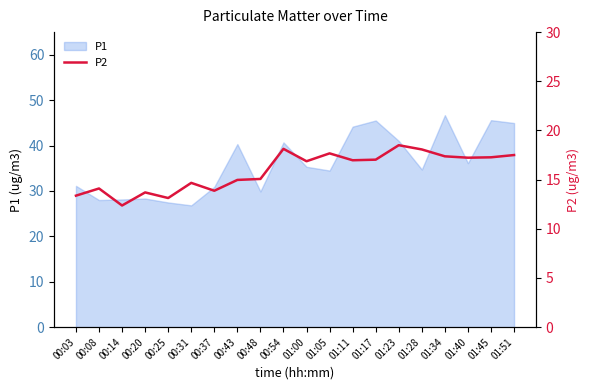

Is it true that P1 equals 30.9 at 00:37?

True